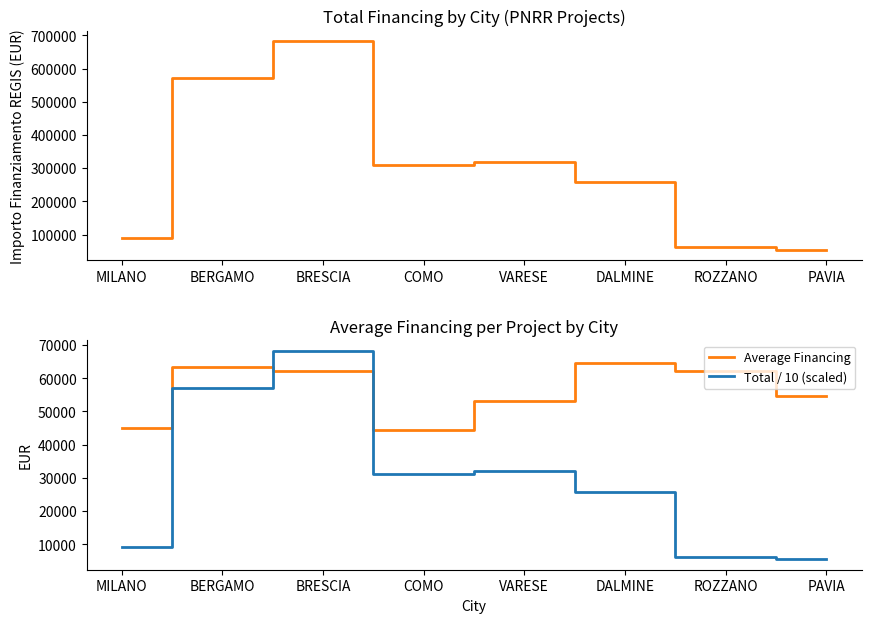

List the labels in order of Total Financing value, largest first.

BRESCIA, BERGAMO, VARESE, COMO, DALMINE, MILANO, ROZZANO, PAVIA